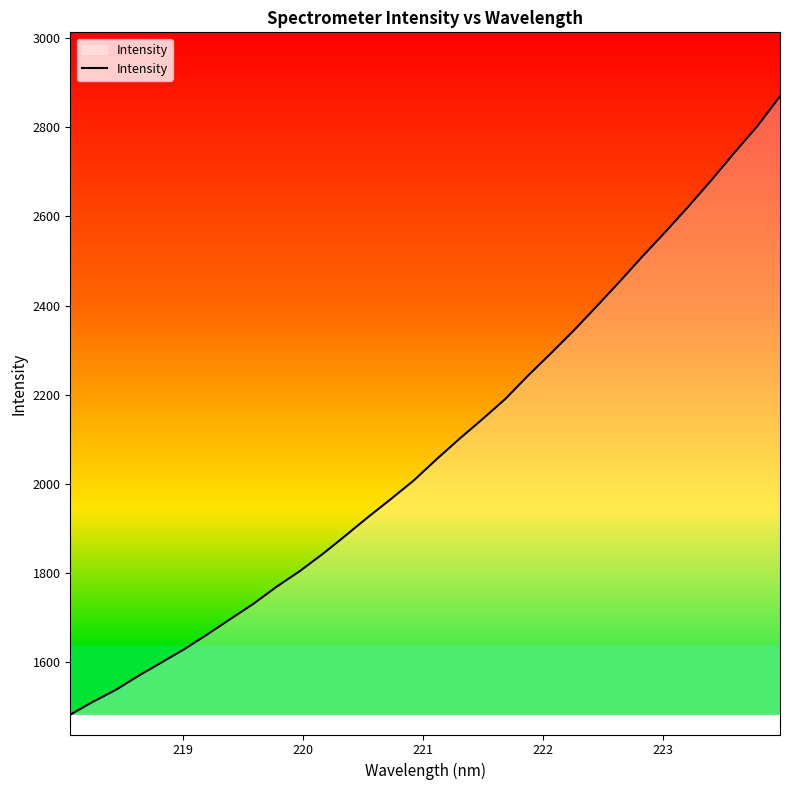

What is the maximum value shown in the chart?

2869.3